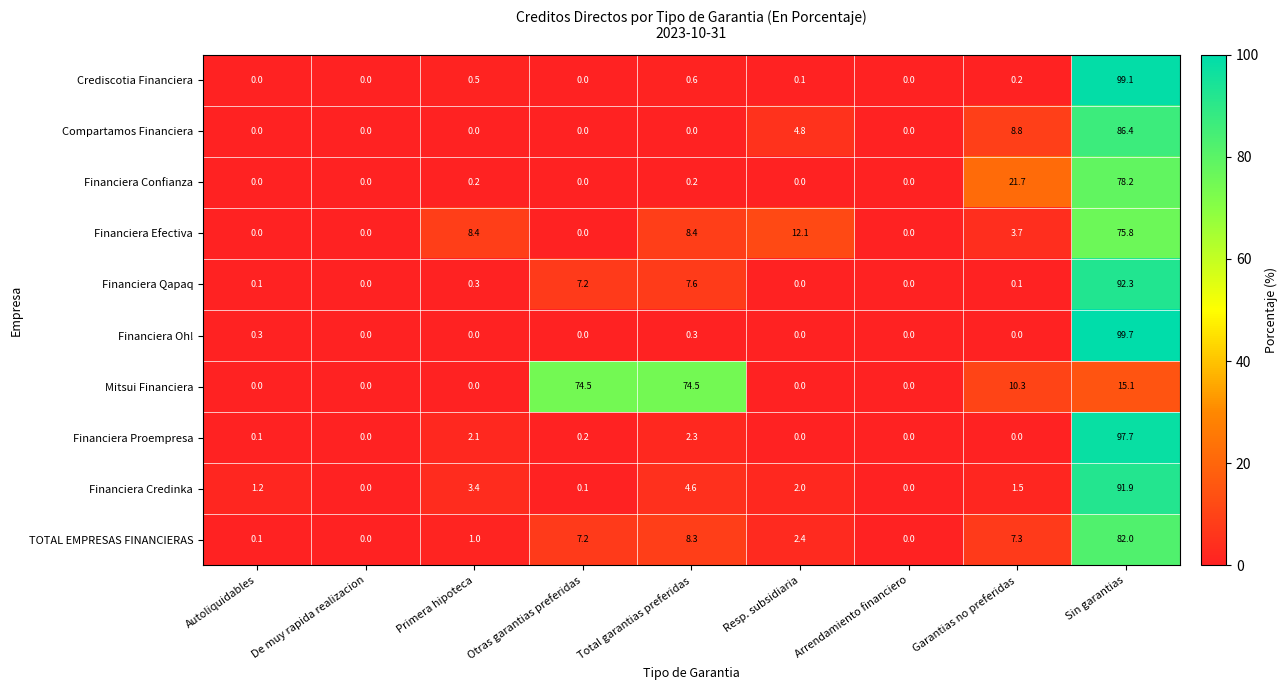

At which label does TOTAL EMPRESAS FINANCIERAS first exceed 2?

Otras garantias preferidas